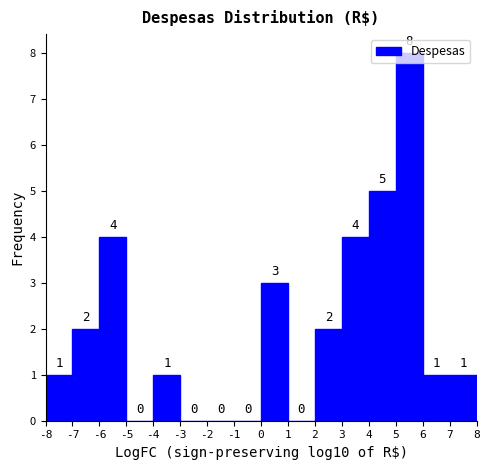

How tall is the bar that spans 0 to 1 on the x-axis?

3